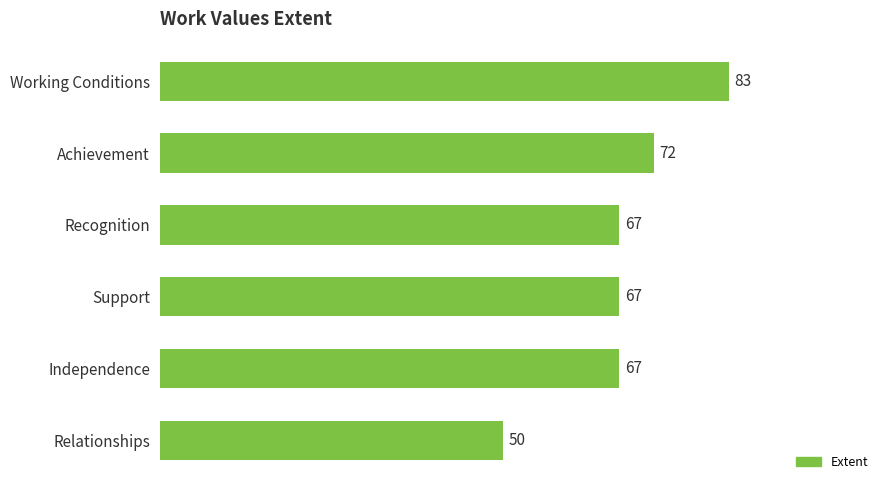

How many distinct data groups are displayed?

1